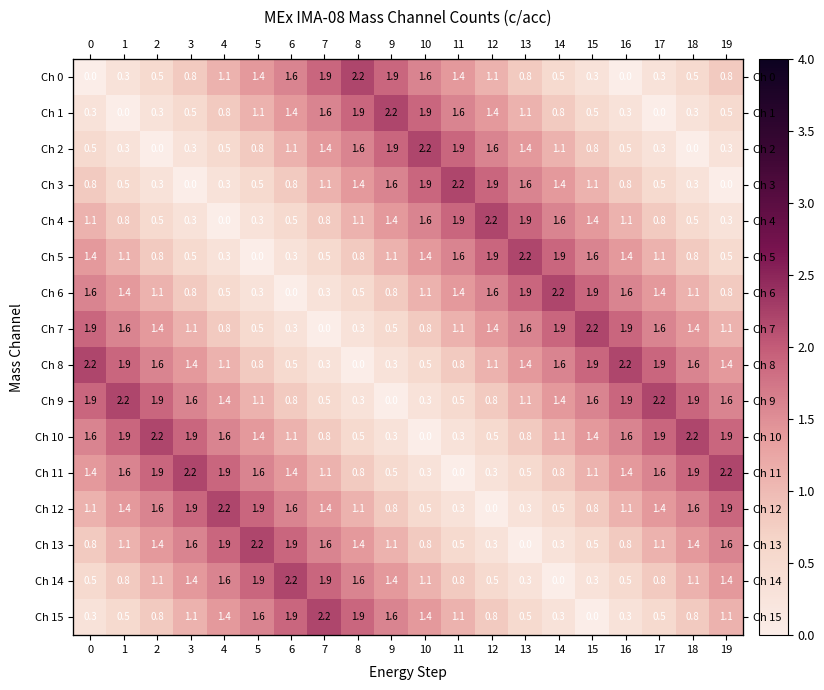

Which category has the lowest value in the row_14 series?

14